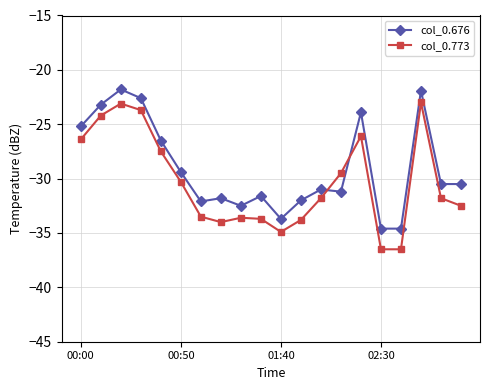

Which series has the largest total across all categories?

col_0.676